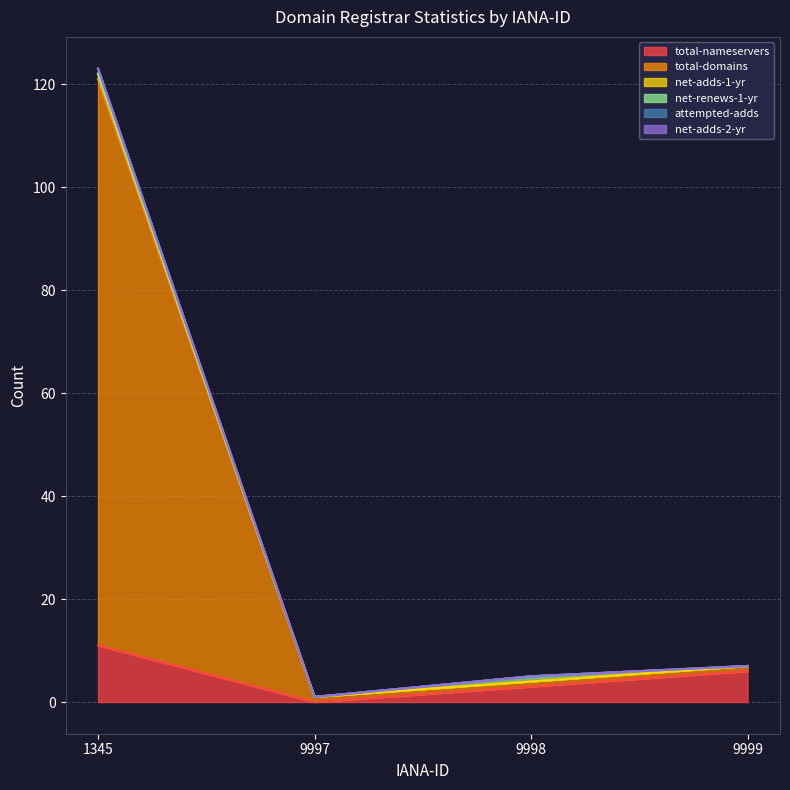

Between 9997 and 9999, which is larger?

9999